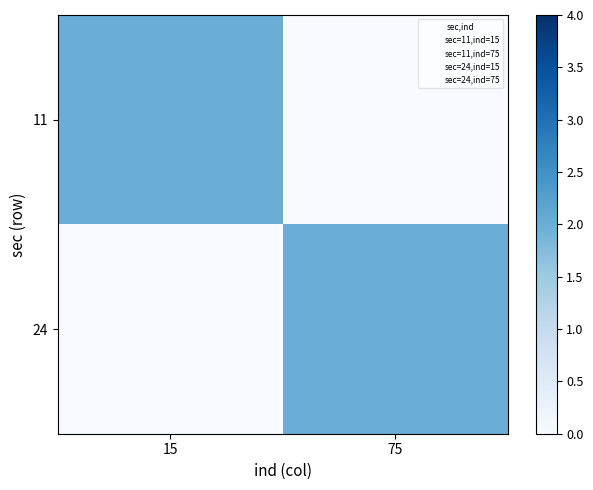

Reading right to left, what are all the values shown in this chart?

11: 75=0	15=2
24: 75=2	15=0